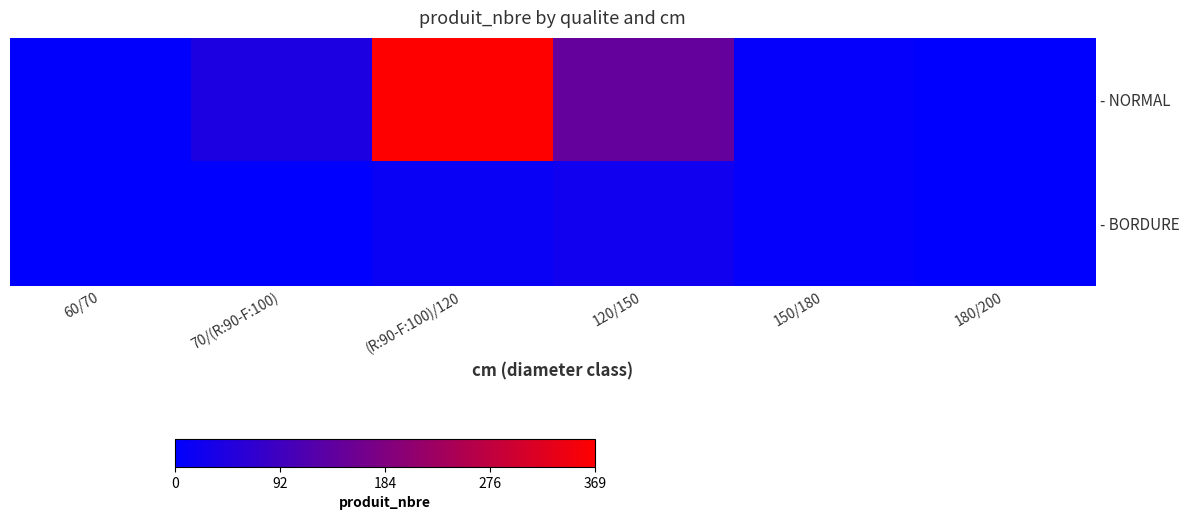

What is the difference between the highest and lowest values at 60/70?

3